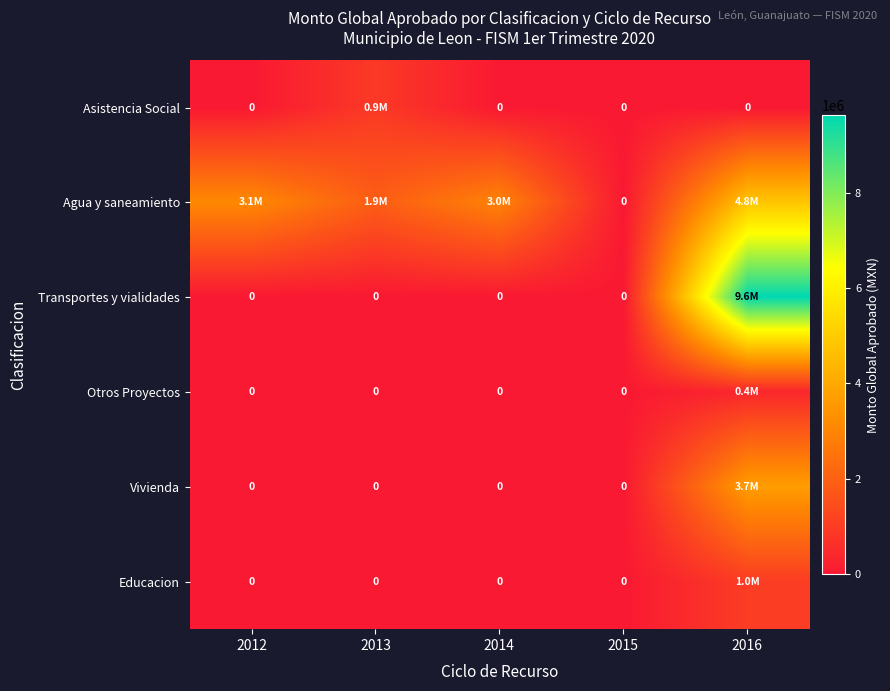

What is the sum of all Vivienda values?

3681000.0